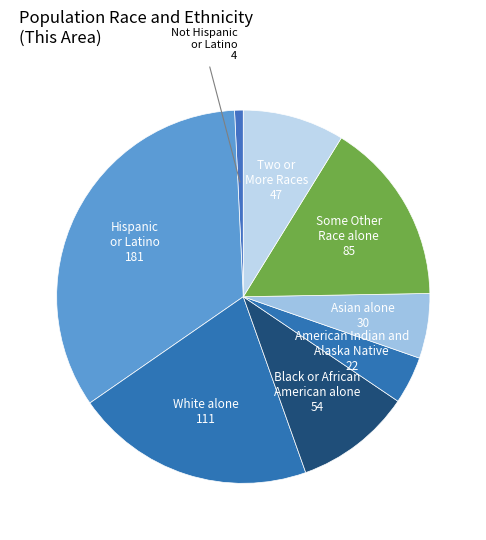

Which category has the biggest portion of the pie?

Hispanic or Latino 181